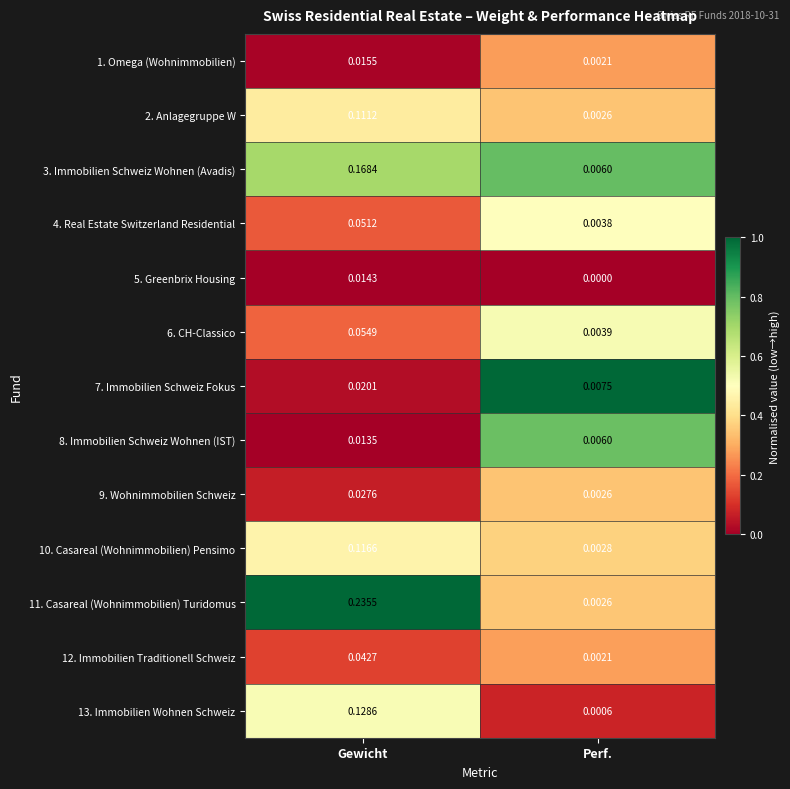

At which category is the sum across all series the highest?

Gewicht